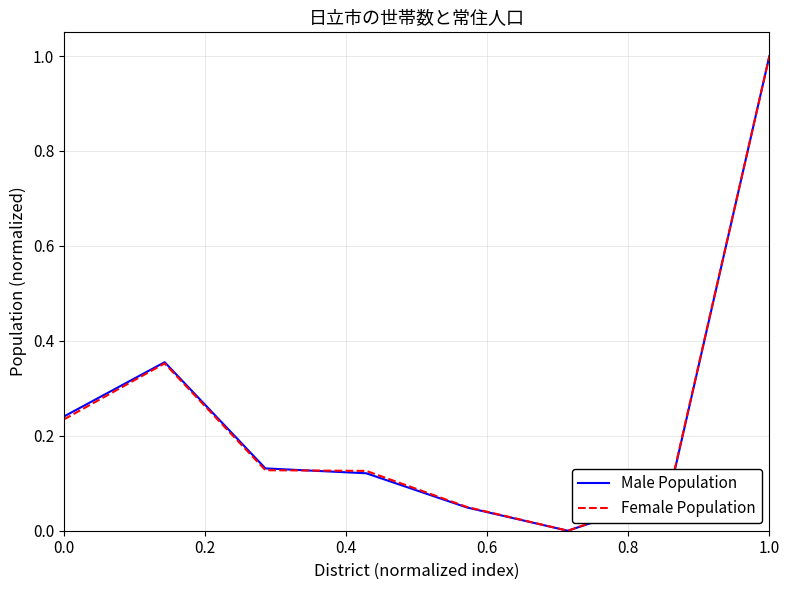

What is the difference between the maximum and minimum values in the Female Population series?

1.0